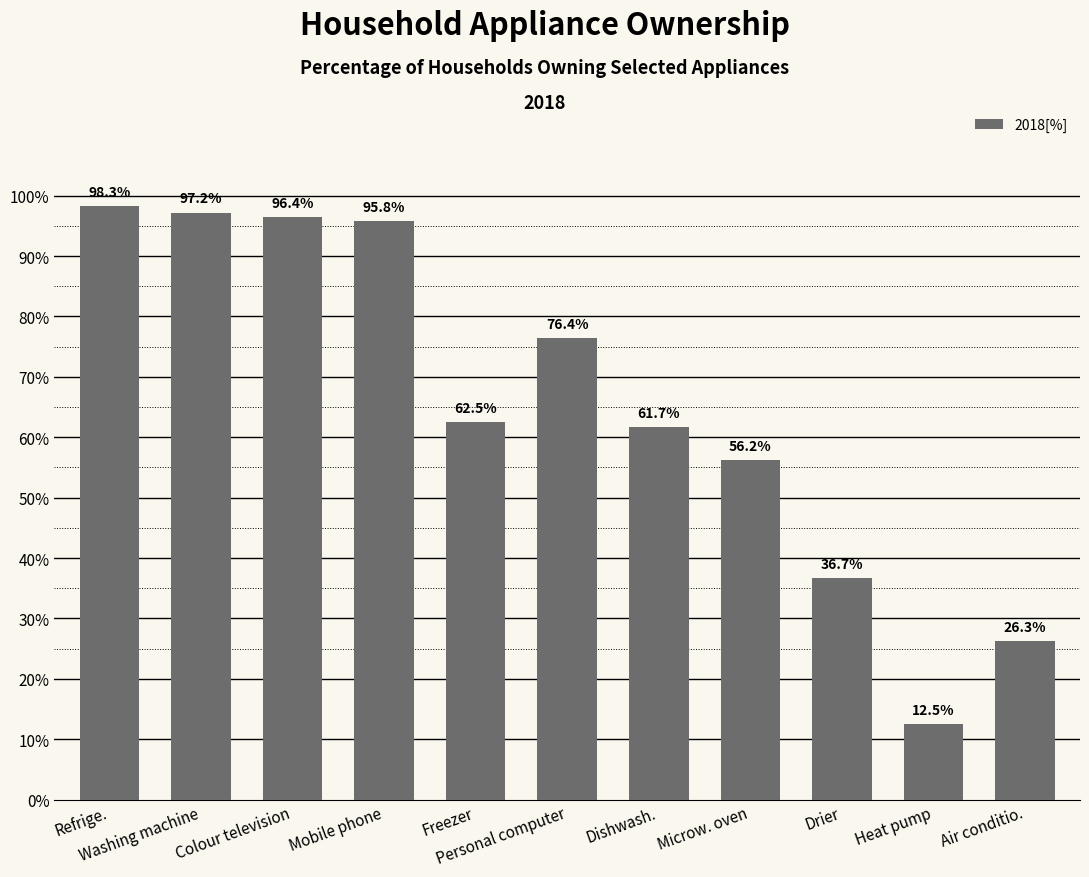

Rank the categories by value from highest to lowest.

Refrige., Washing machine, Colour television, Mobile phone, Personal computer, Freezer, Dishwash., Microw. oven, Drier, Air conditio., Heat pump